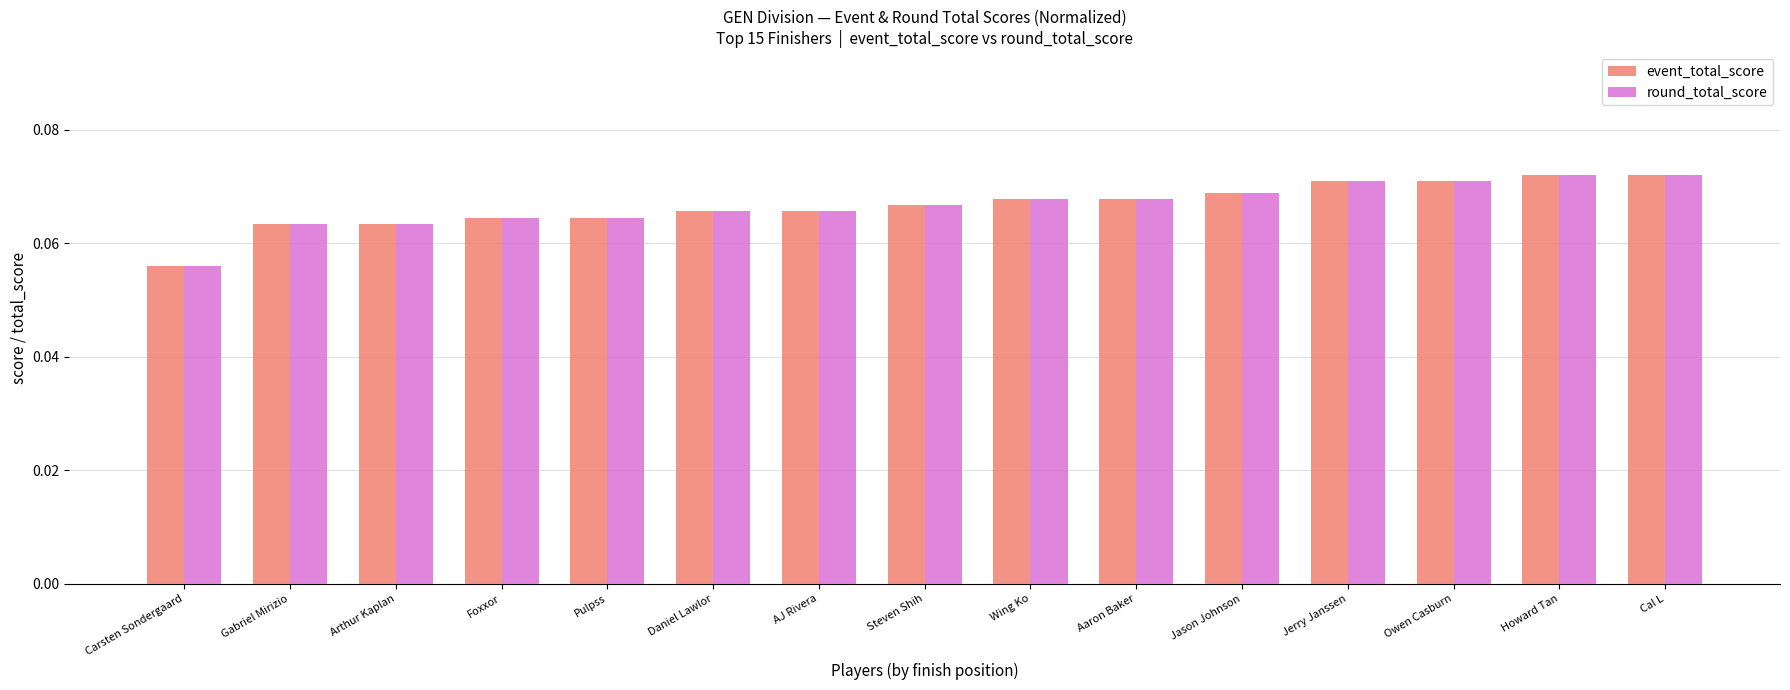

How many bars are there in each group?

2